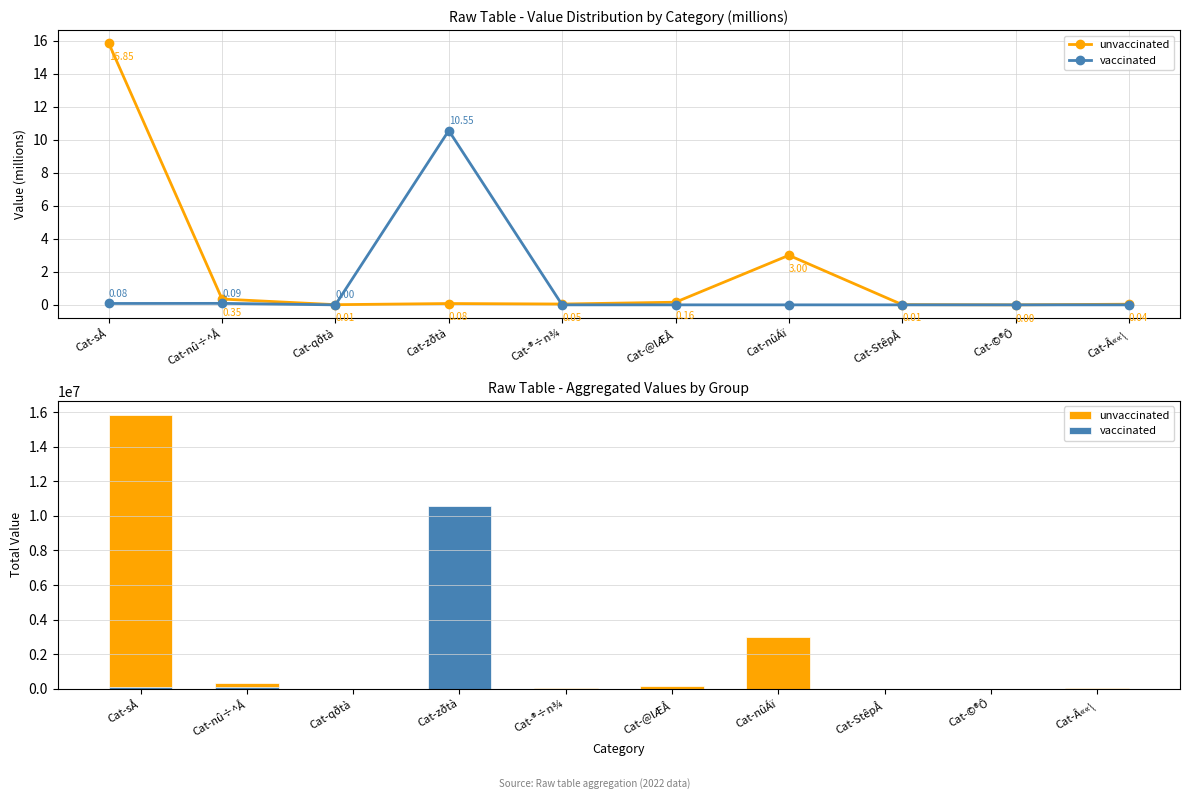

The value of unvaccinated at Cat-qðtà is 5565. True or false?

False